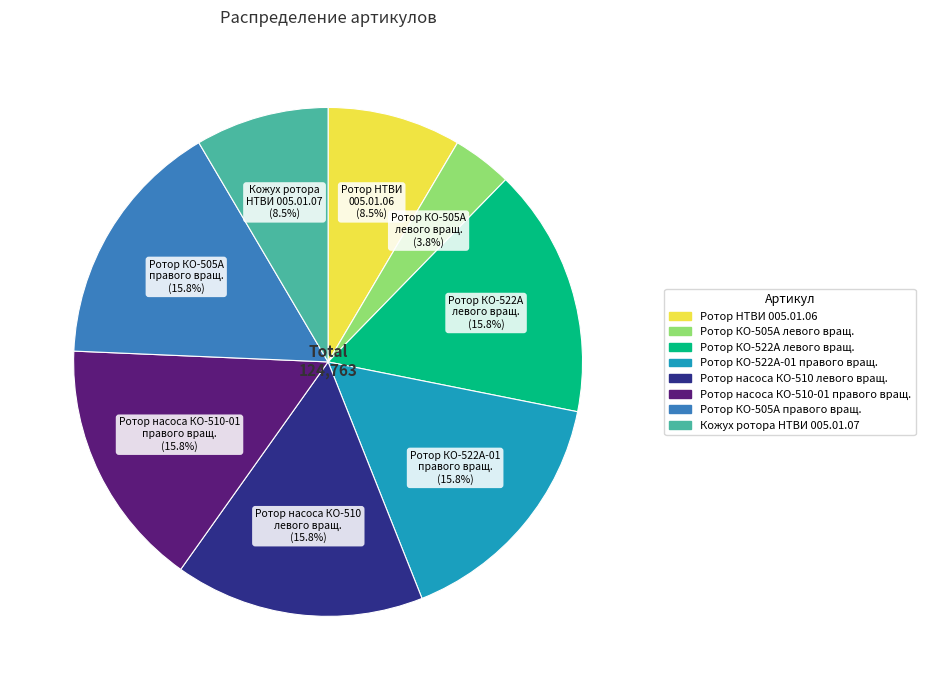

Does any single category account for the majority?

No